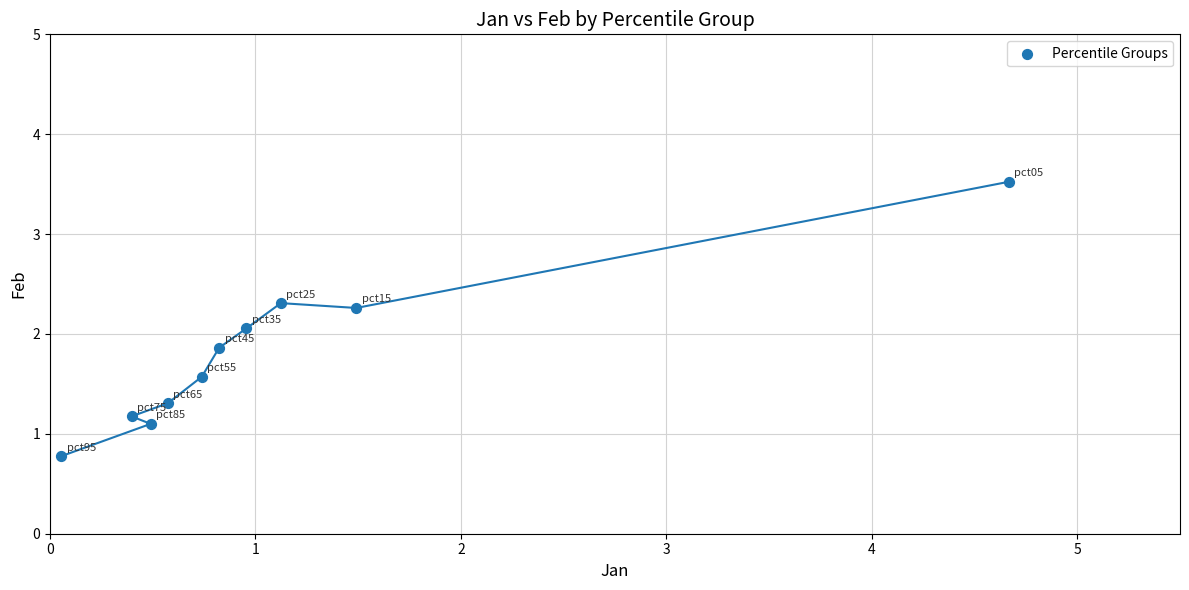

What is the average Y value?

1.8